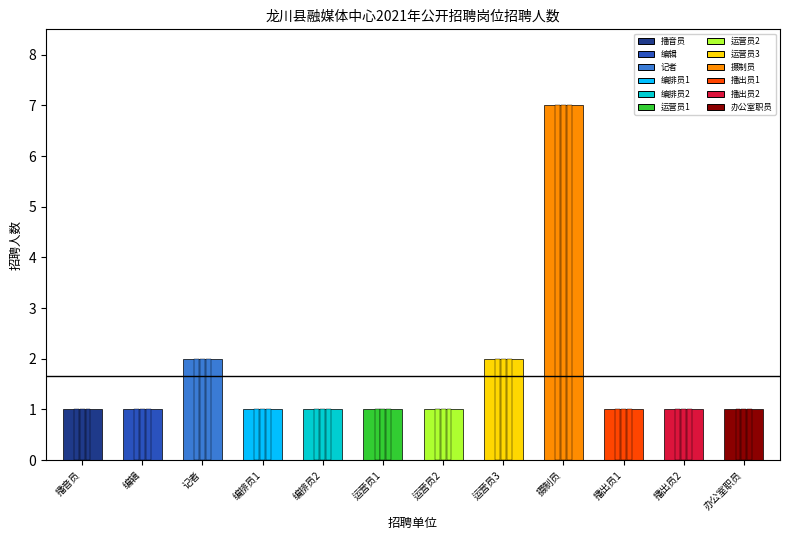

Which category has the lowest value across all series?

播音员